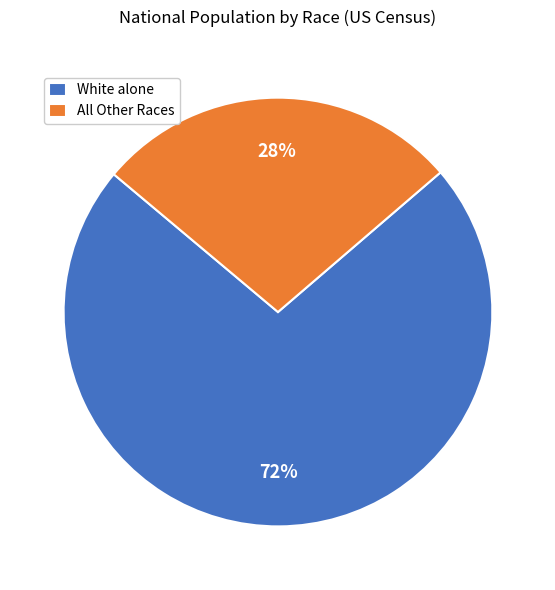

To the nearest percent, what is the average slice percentage?

50%